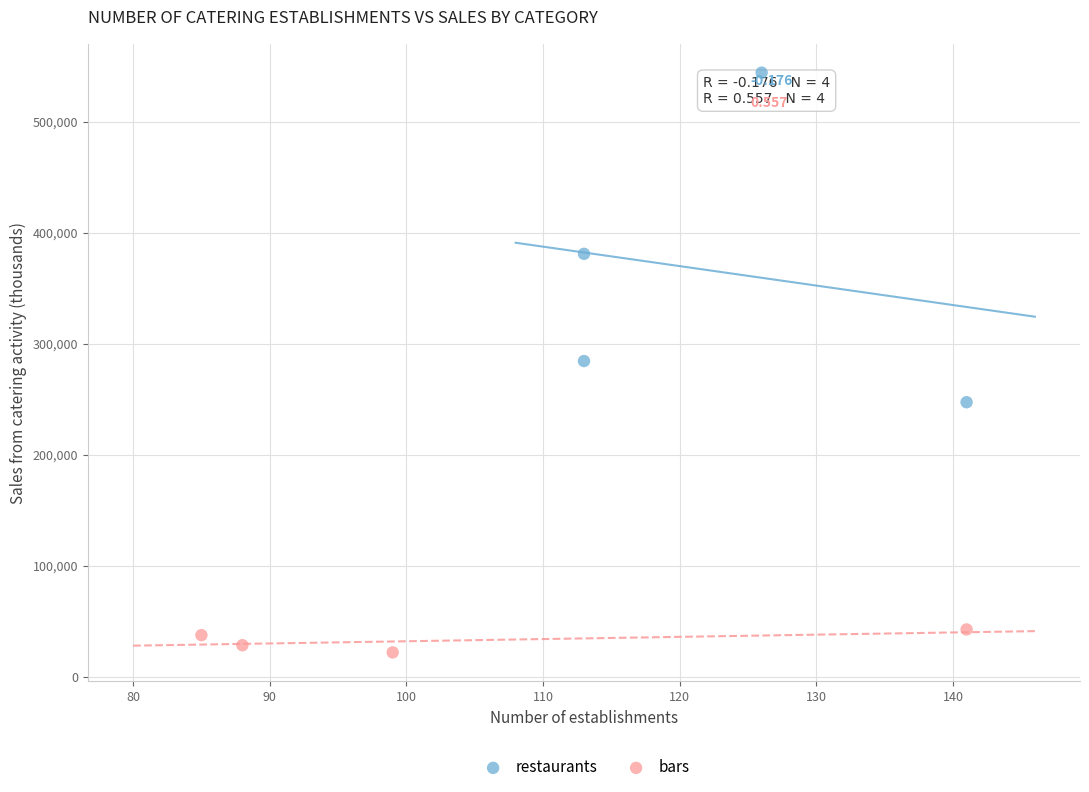

Which series has the largest Y range (max minus min)?

restaurants